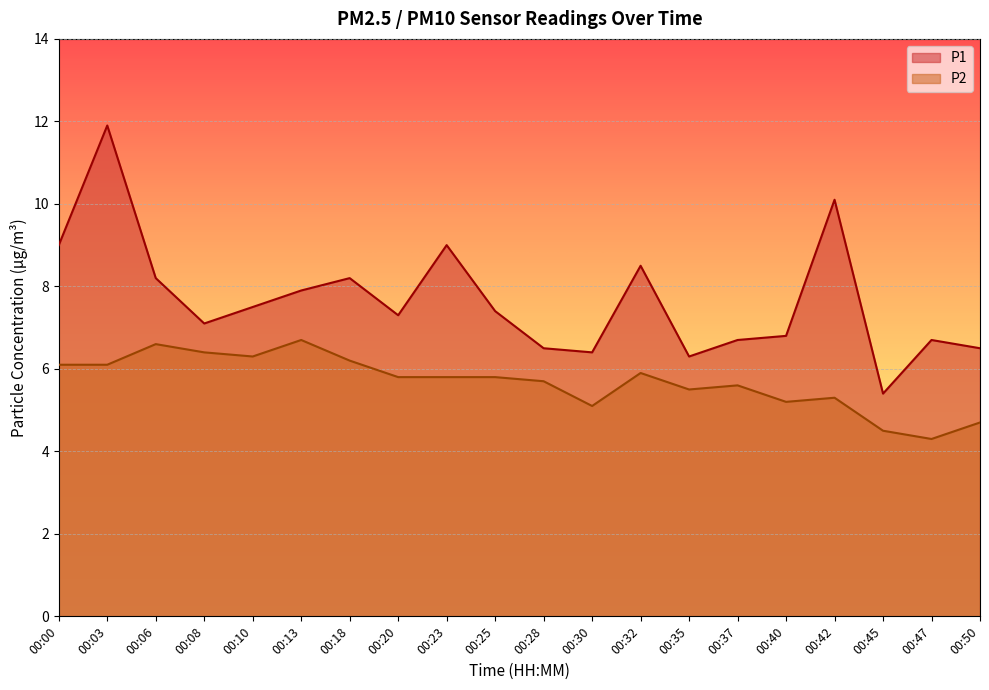

True or false: P2 and P1 intersect in this chart.

False